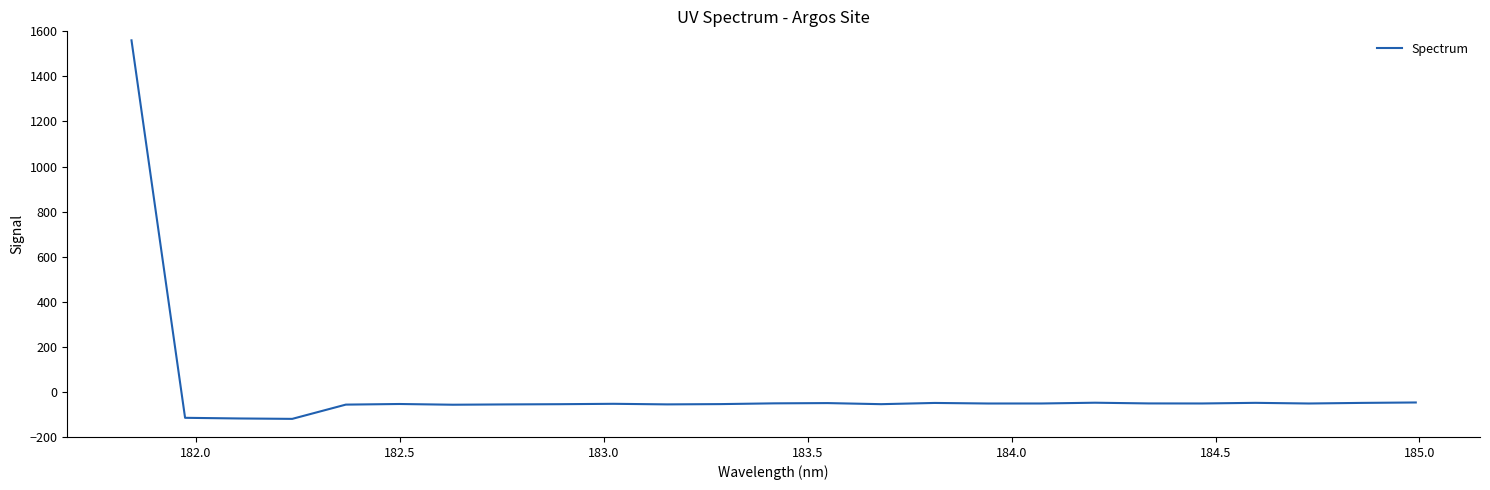

What is the difference between the maximum and minimum values?

1679.7